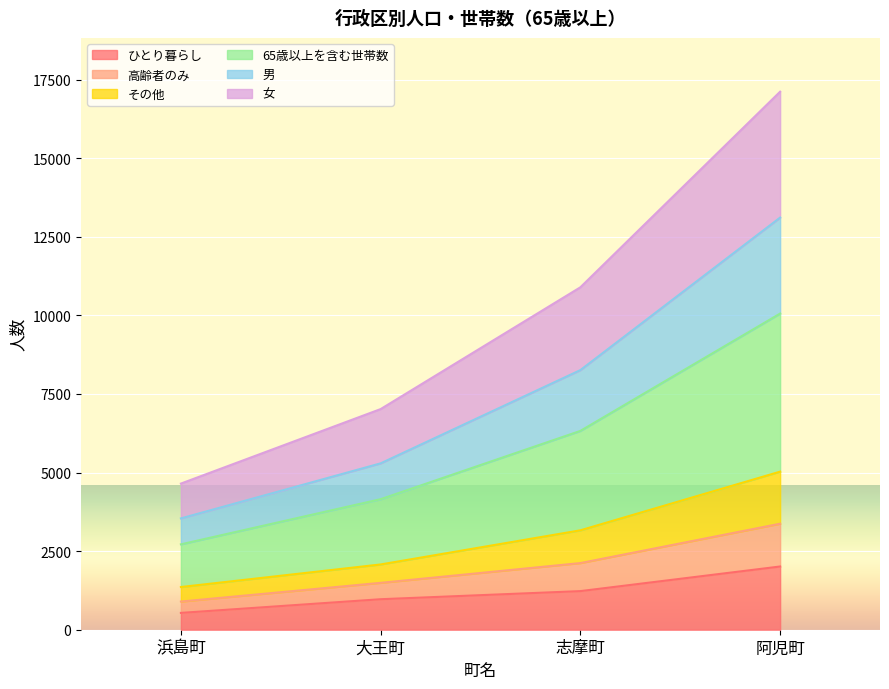

The ひとり暮らし series shows 535 at 浜島町. True or false?

True